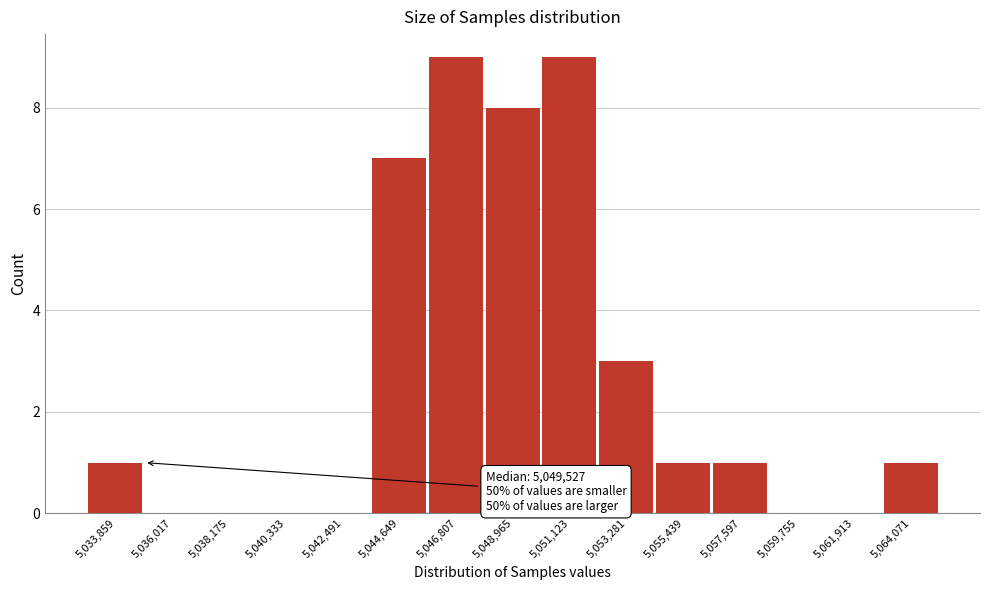

Reading left to right, transcribe all the data shown in this chart.

5,033,859=1	5,036,017=0	5,038,175=0	5,040,333=0	5,042,491=0	5,044,649=7	5,046,807=9	5,048,965=8	5,051,123=9	5,053,281=3	5,055,439=1	5,057,597=1	5,059,755=0	5,061,913=0	5,064,071=1